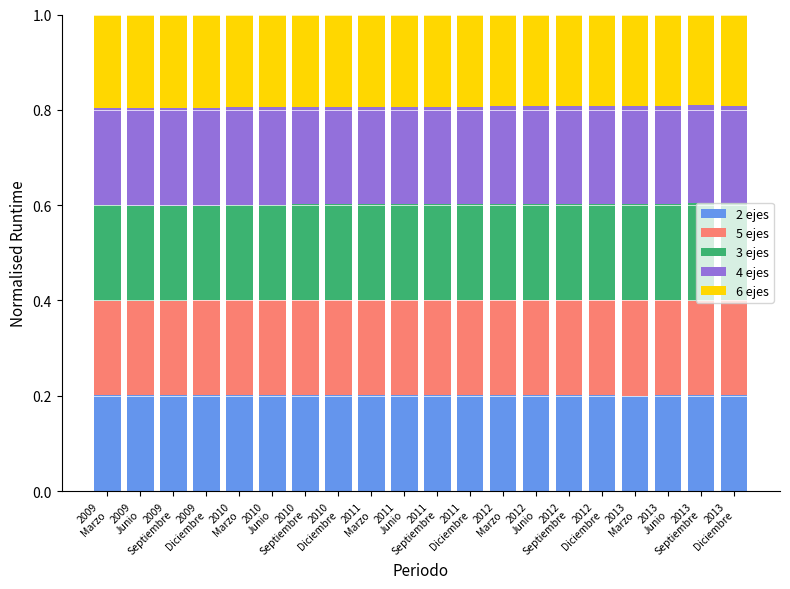

Rank the series at 2010
Marzo from highest to lowest value.

4 ejes, 2 ejes, 3 ejes, 5 ejes, 6 ejes